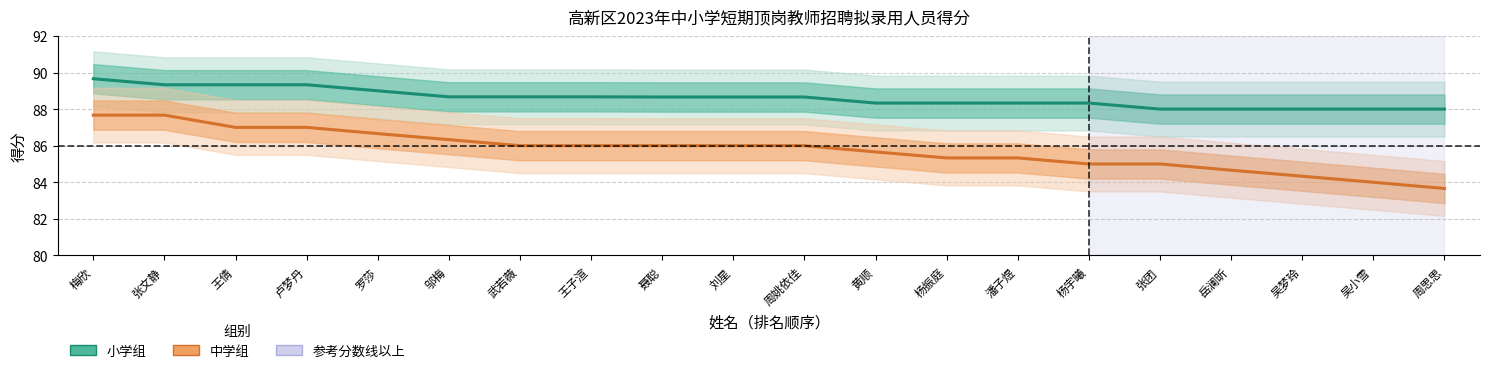

What is the difference between the second highest and second lowest values in the 中学组 series?

3.7